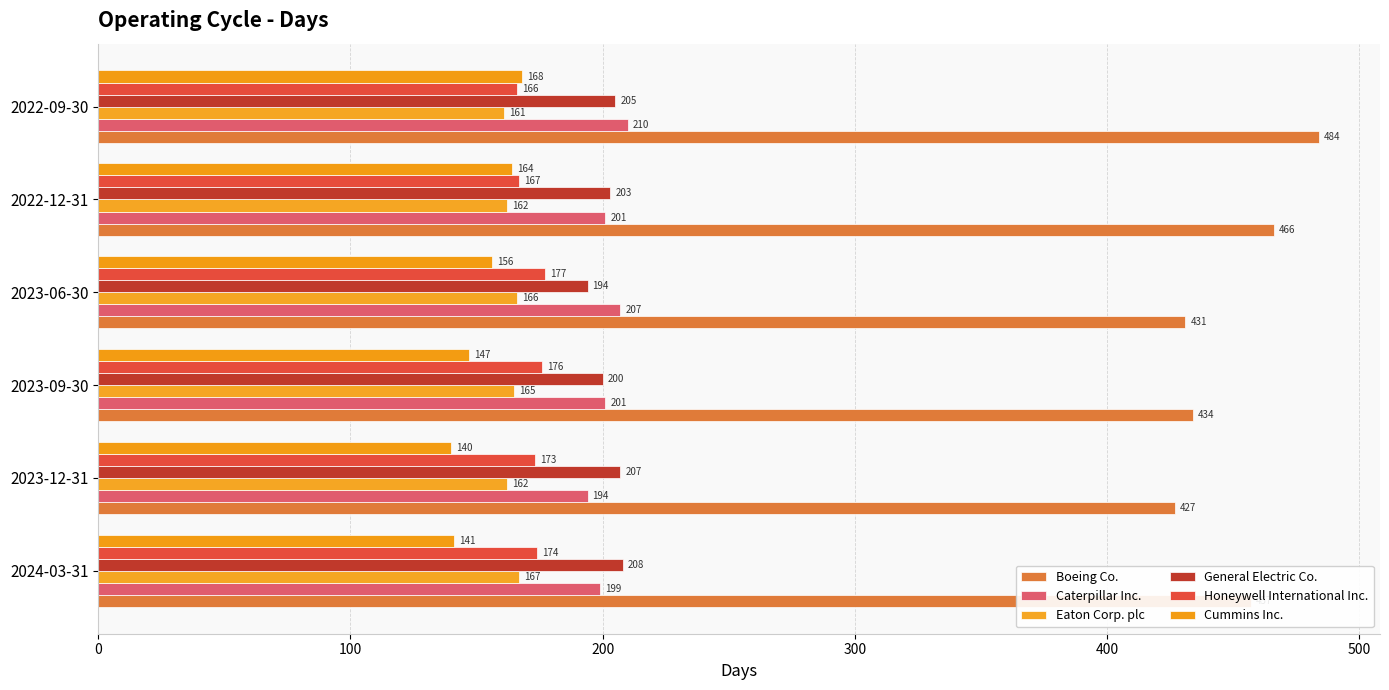

How many series are shown in this chart?

6